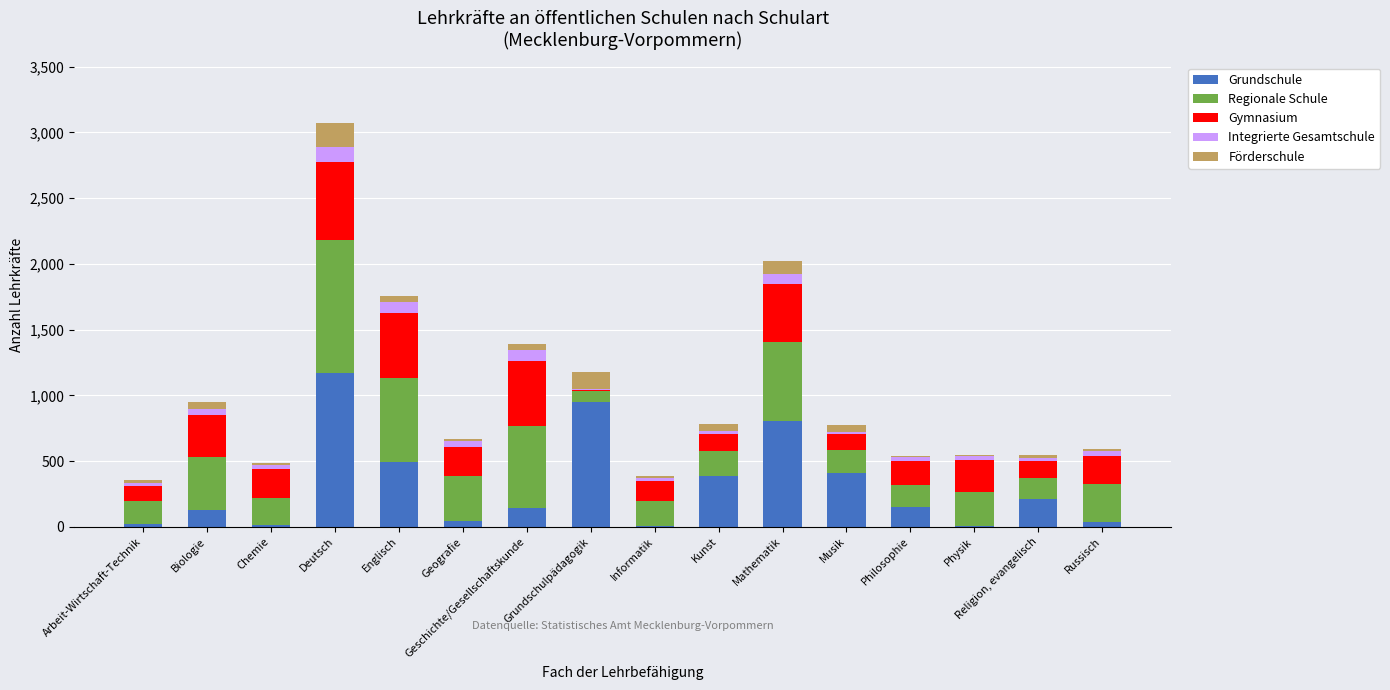

What is the maximum value for Grundschule?

1169